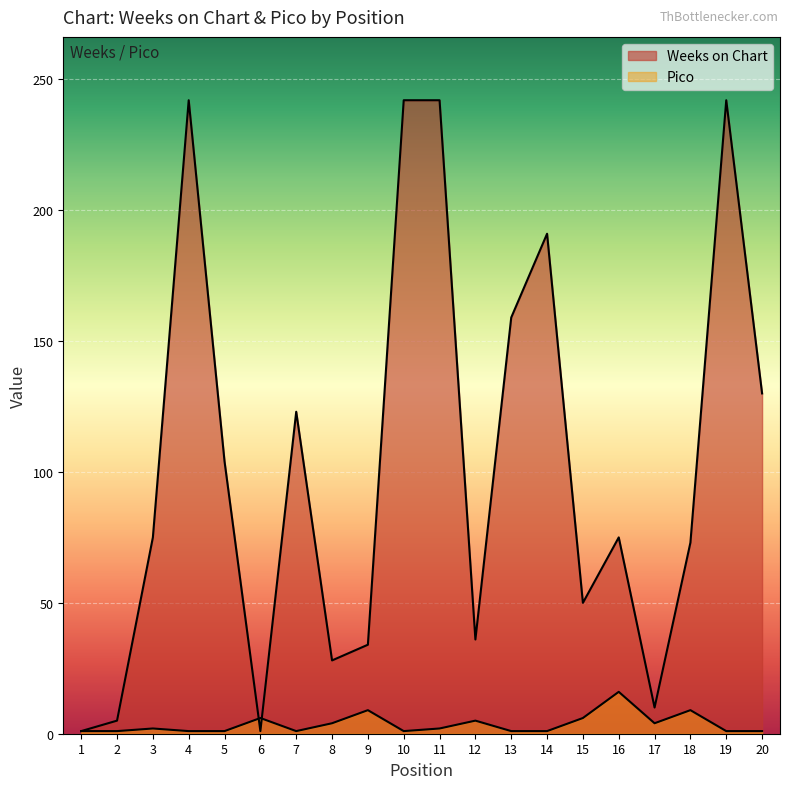

Reading left to right, list all the values displayed in this chart.

Weeks on Chart: 1=1	2=5	3=75	4=242	5=104	6=1	7=123	8=28	9=34	10=242	11=242	12=36	13=159	14=191	15=50	16=75	17=10	18=73	19=242	20=130
Pico: 1=1	2=1	3=2	4=1	5=1	6=6	7=1	8=4	9=9	10=1	11=2	12=5	13=1	14=1	15=6	16=16	17=4	18=9	19=1	20=1